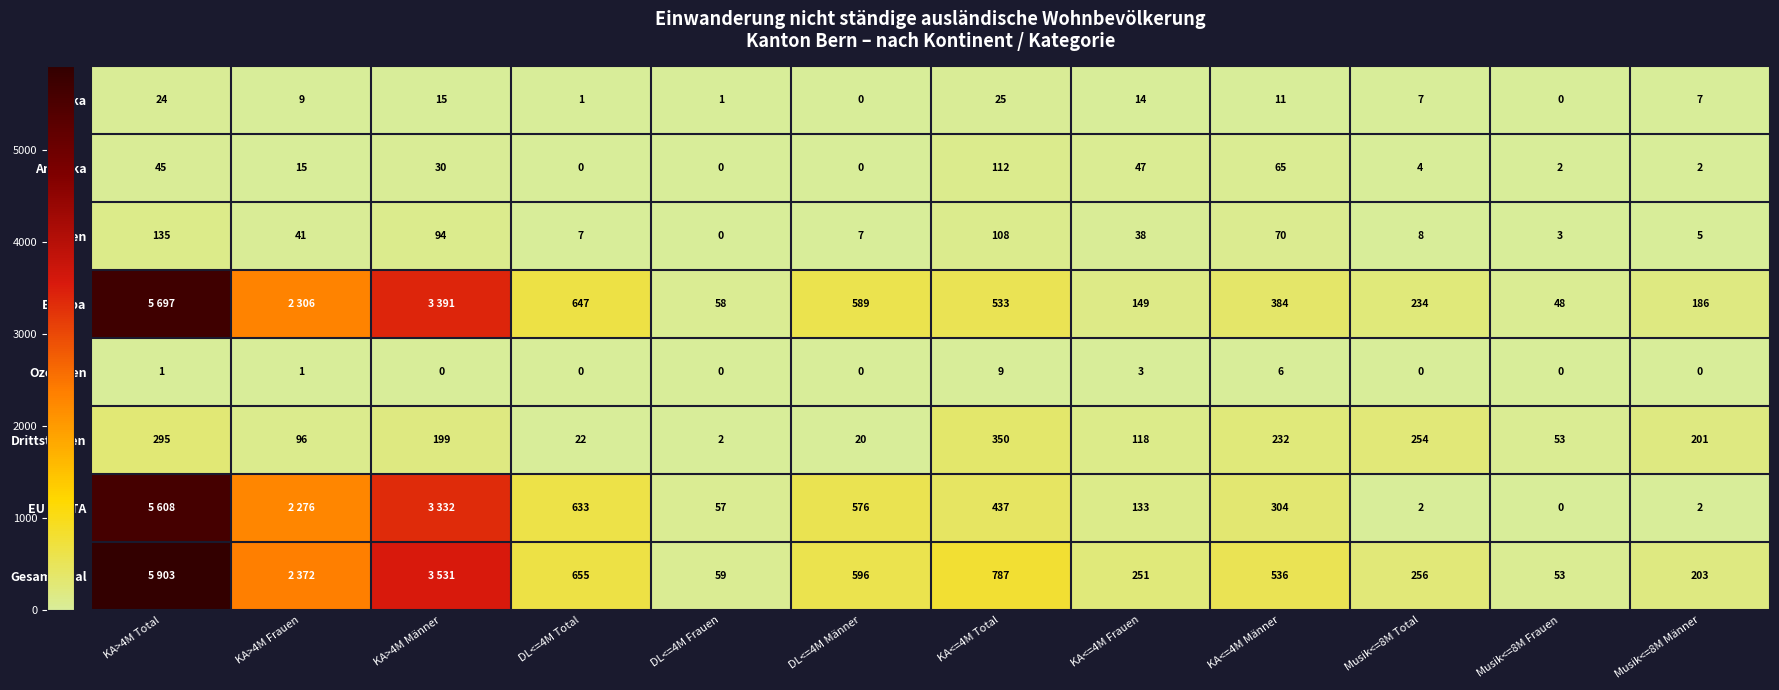

What is the average value of the Amerika series?

27